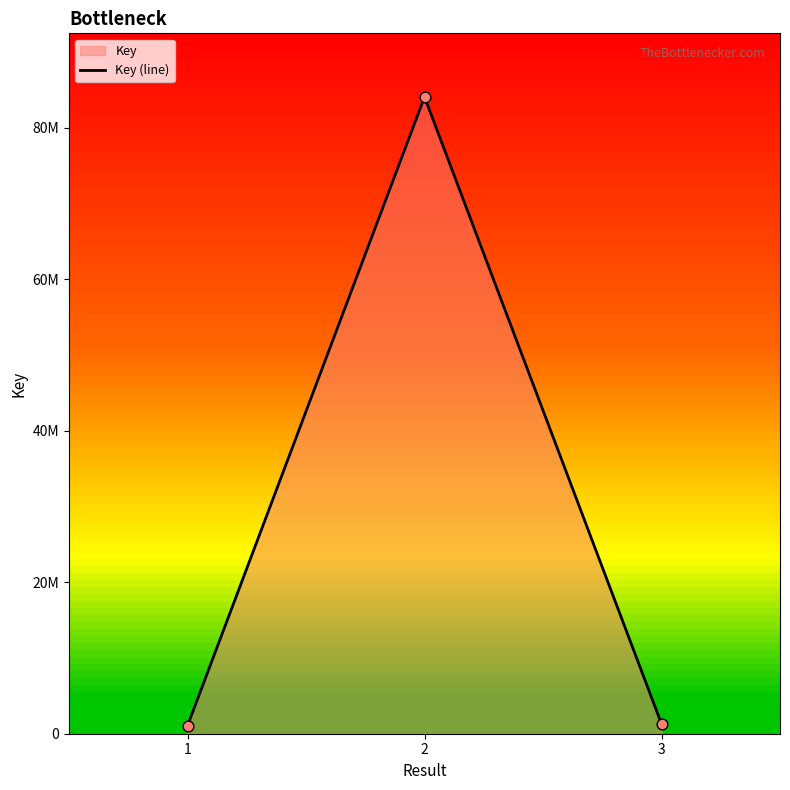

Approximately how many times larger is the value at 2 compared to 3?

64.4